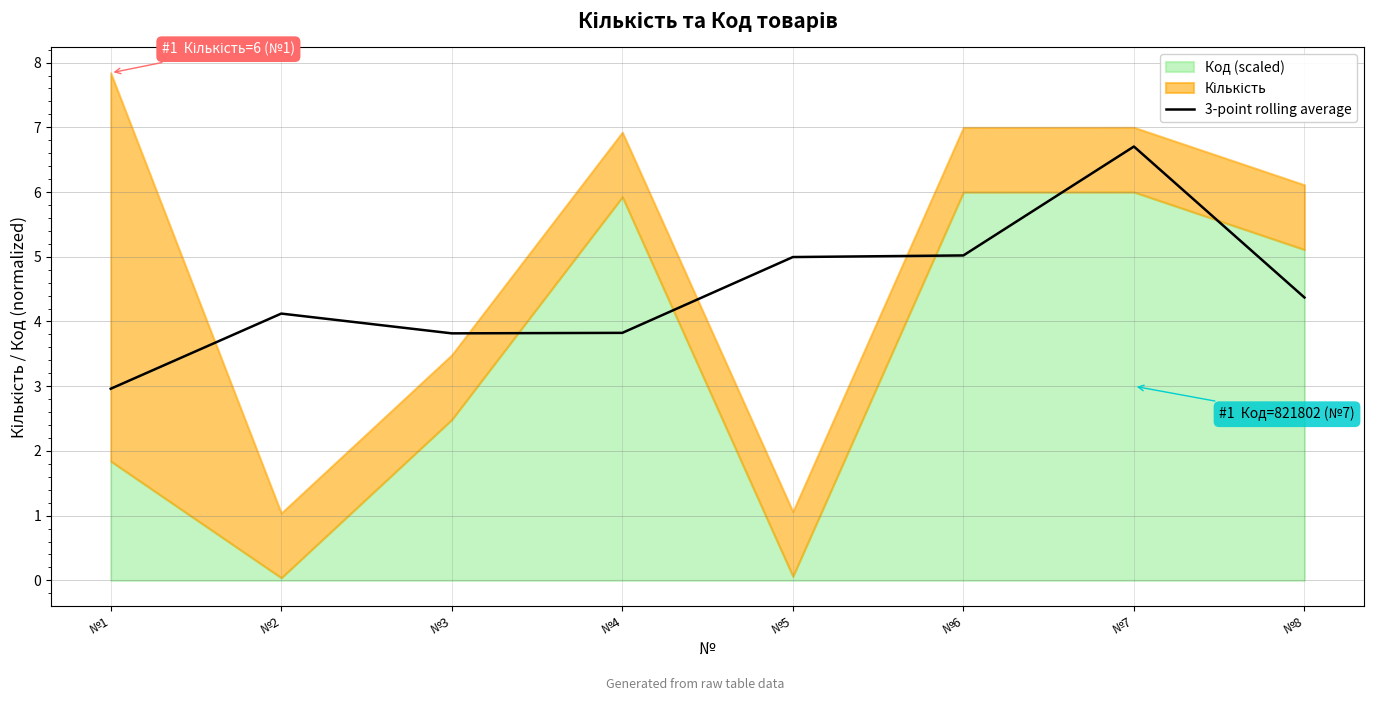

What is the sum of all values?

35.8